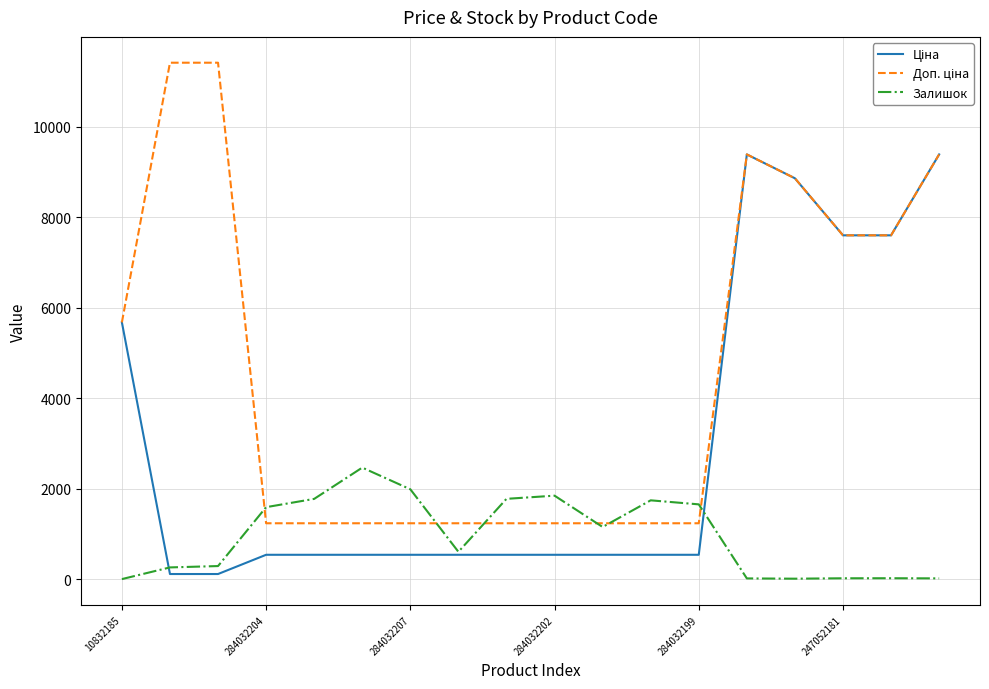

What is the difference between the maximum and minimum values in the Доп. ціна series?

10174.6